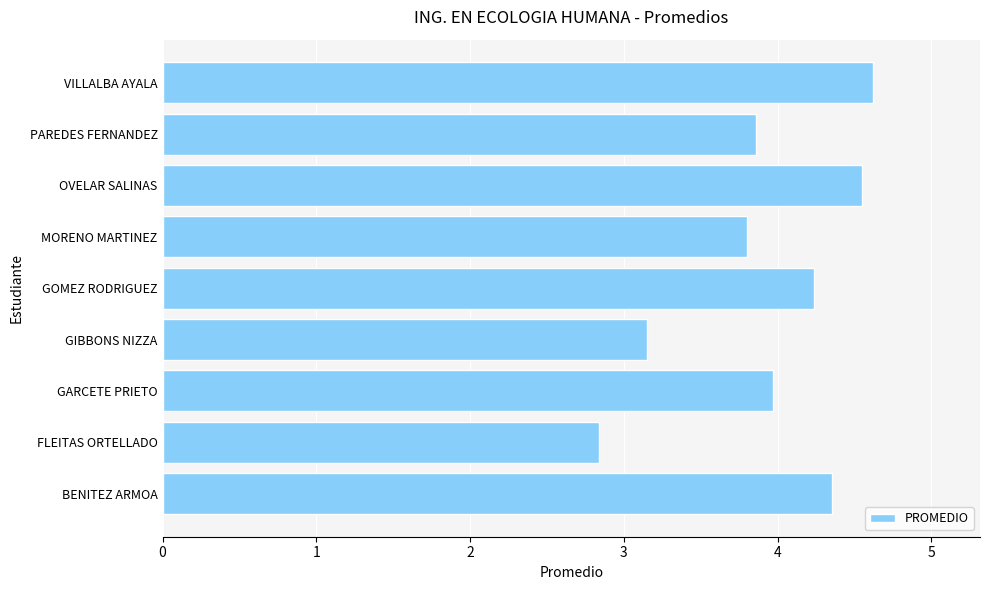

True or false: the data shows 4.5 at OVELAR SALINAS.

True